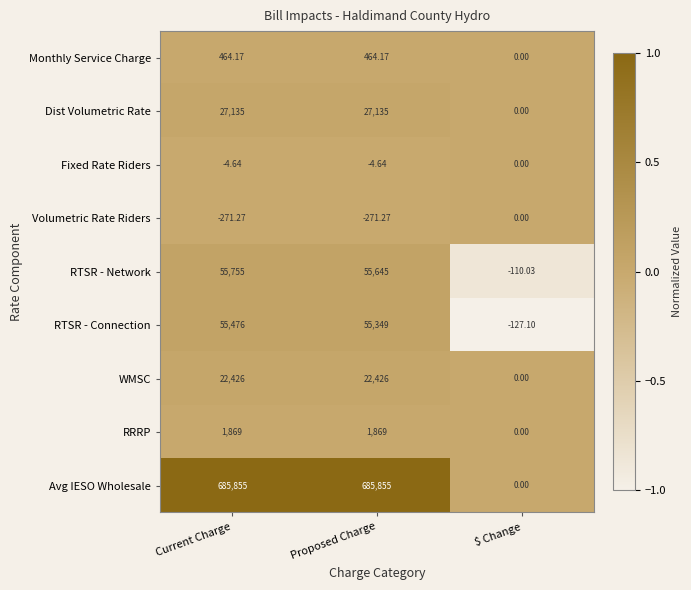

What is the total value across all series at Proposed Charge?

848467.3